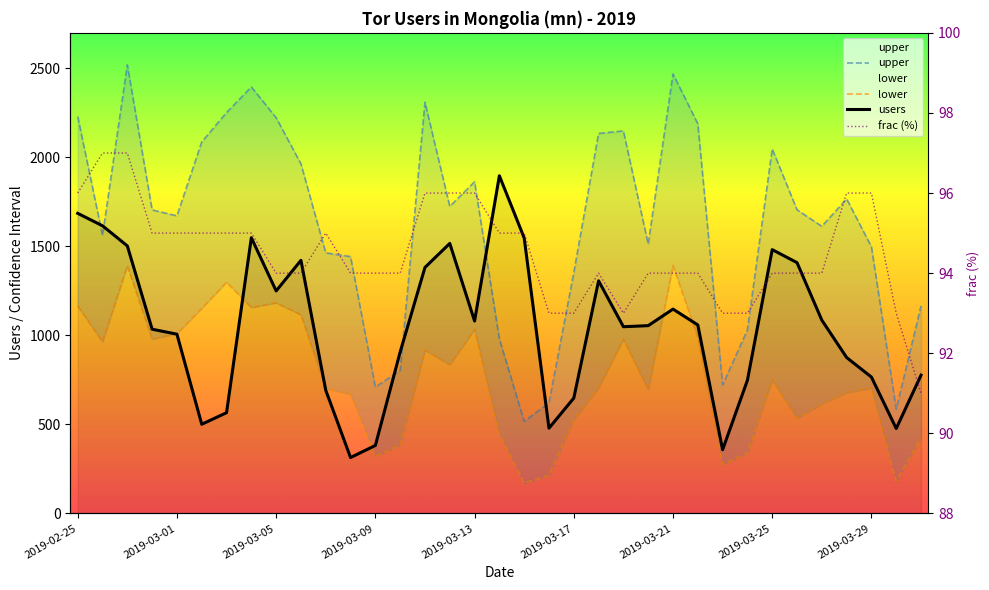

How many data points in users are less than 1055?

17